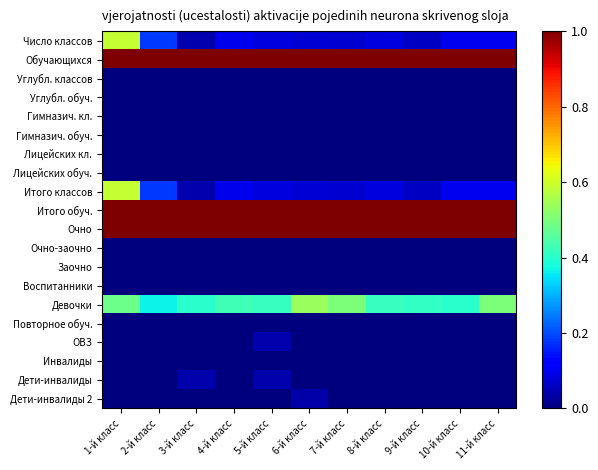

At 6-й класс, list the series in order from largest to smallest.

Обучающихся, Итого обуч., Очно, Девочки, Число классов, Итого классов, Дети-инвалиды 2, Углубл. классов, Углубл. обуч., Гимназич. кл., Гимназич. обуч., Лицейских кл., Лицейских обуч., Очно-заочно, Заочно, Воспитанники, Повторное обуч., ОВЗ, Инвалиды, Дети-инвалиды